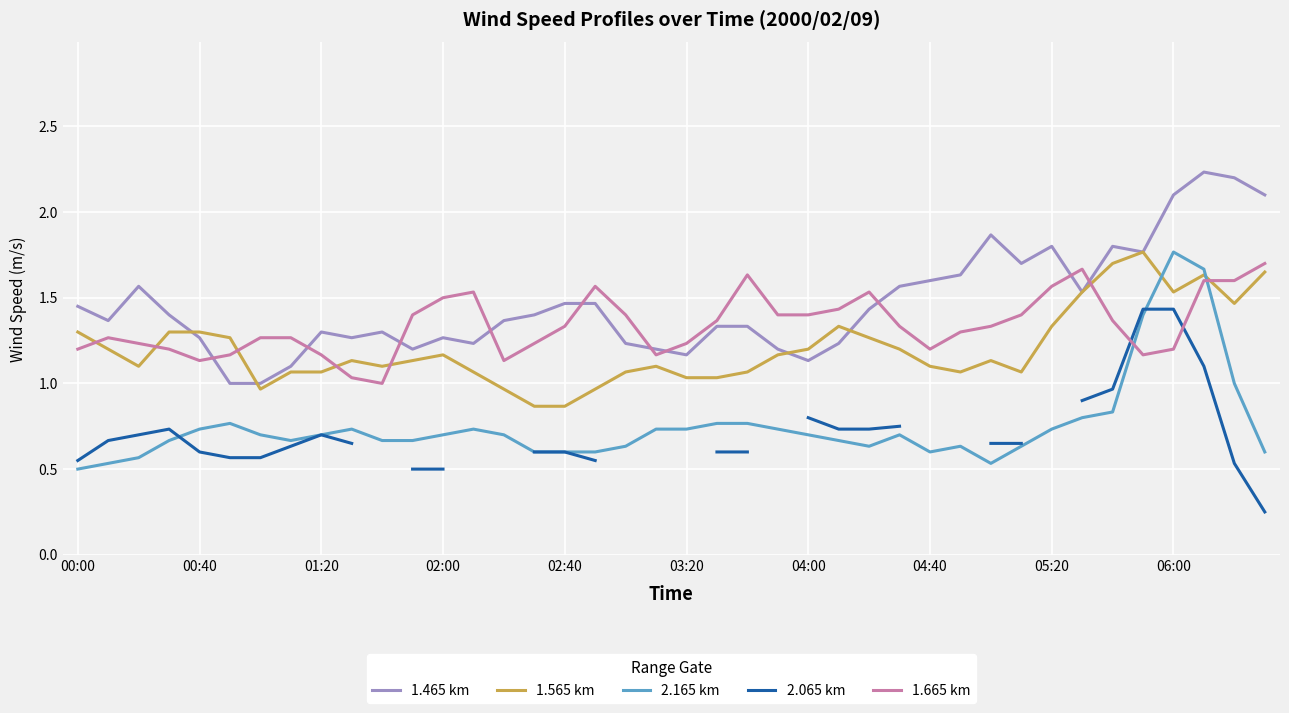

What is the value of the 1.465 km point at the 29th from the left?

1.6